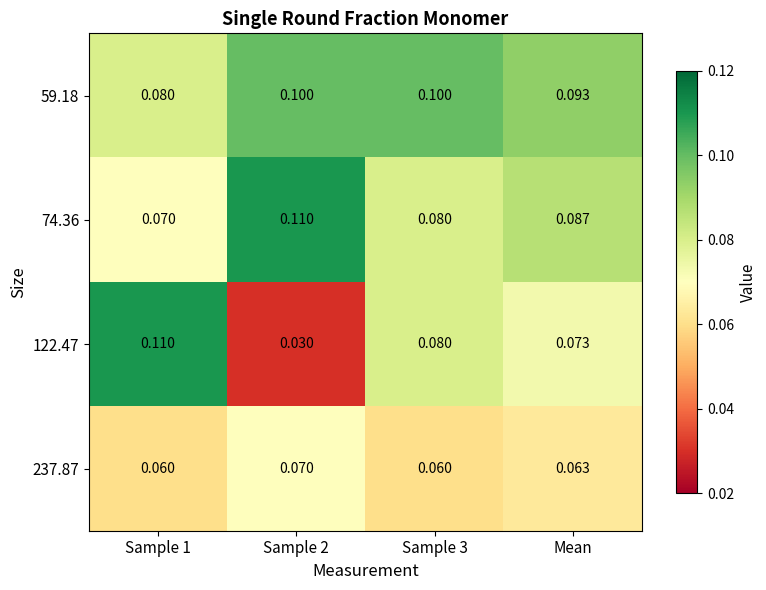

At how many categories does at least one series exceed 0?

4